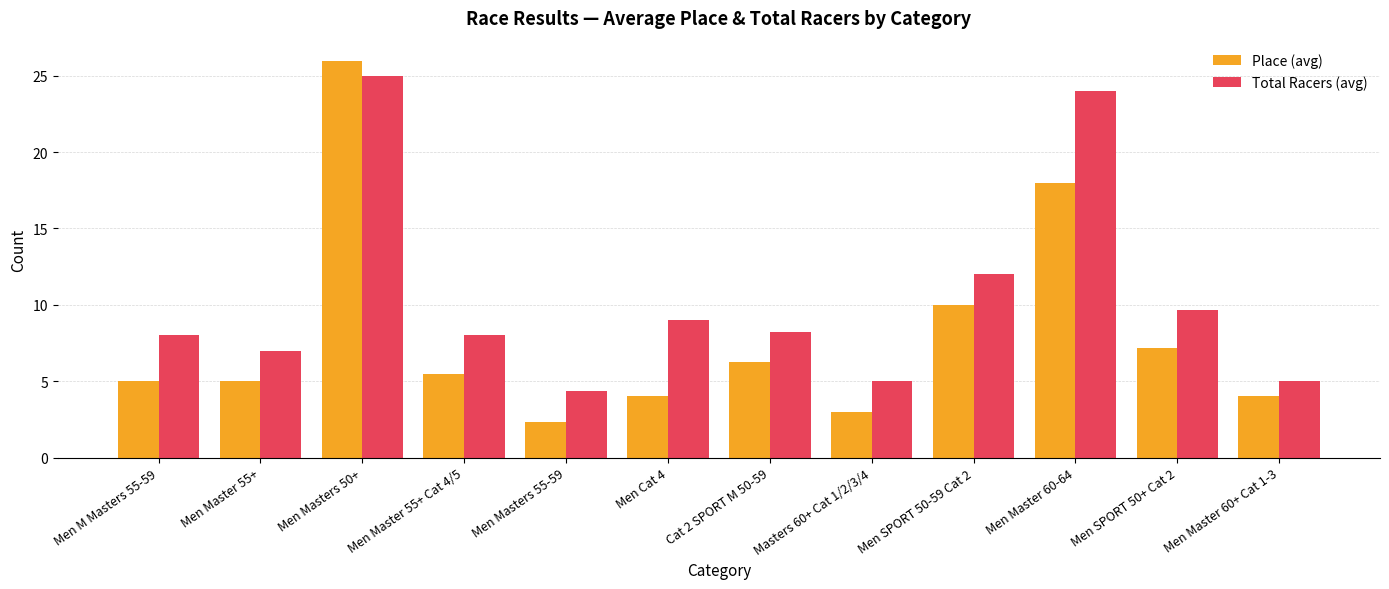

What is the sum of the Place (avg) values at Men Master 55+ Cat 4/5 and Men Masters 55-59?

7.8